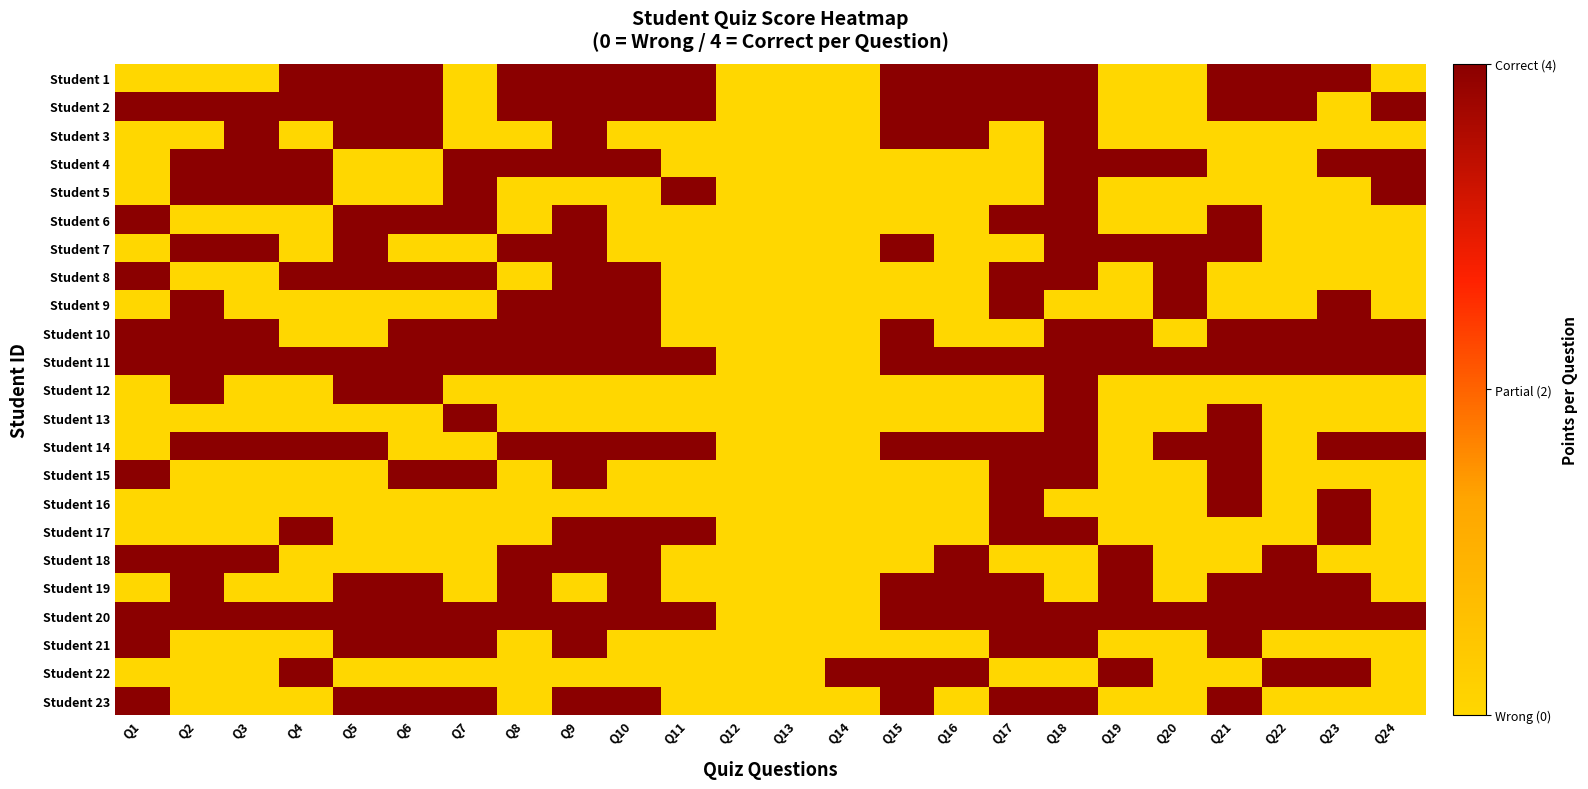

At how many categories does at least one series exceed 3?

22